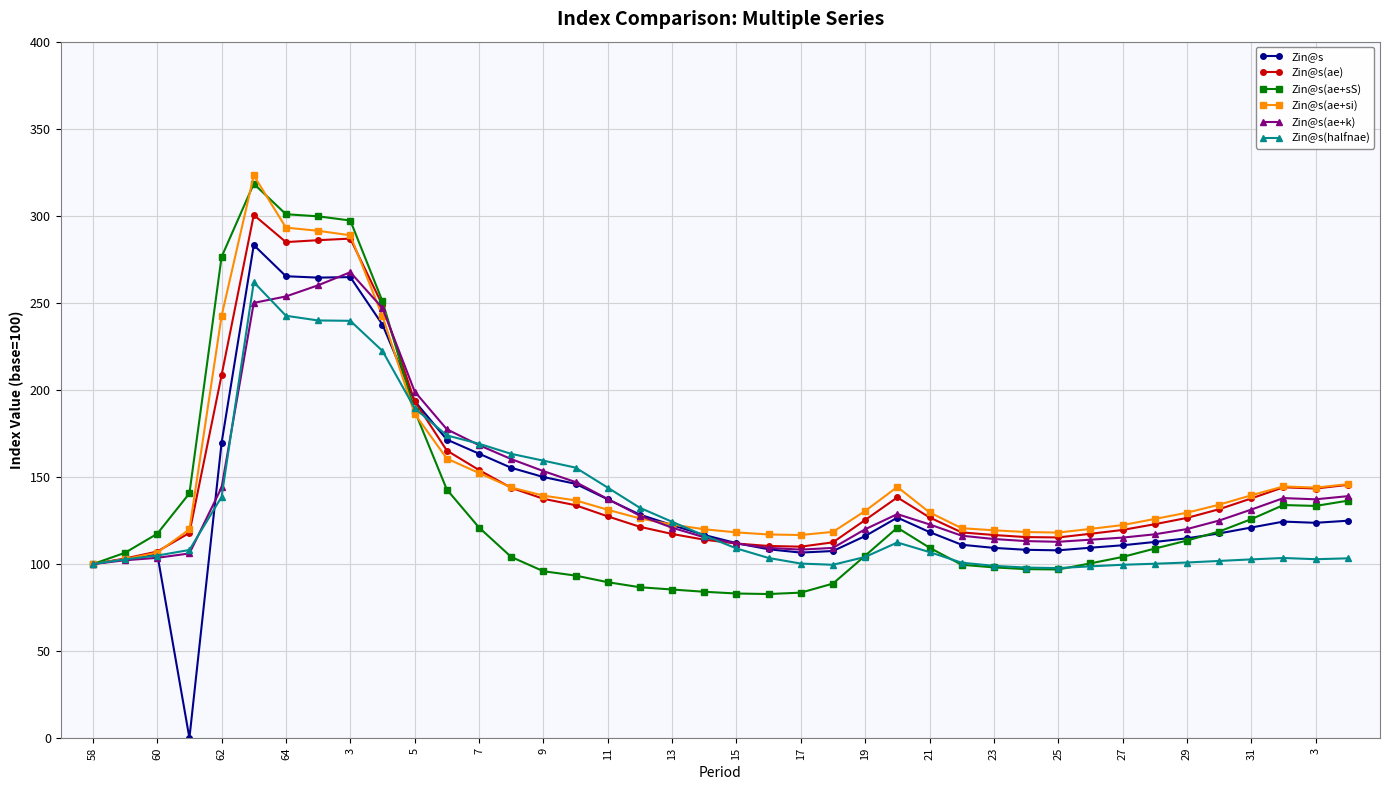

What is the average value of the Zin@s(ae) series?

148.5